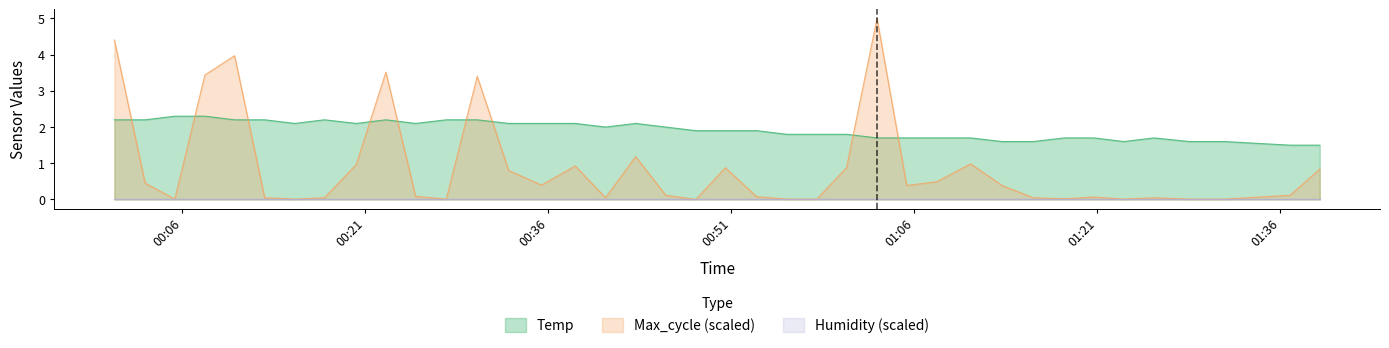

Which series has the largest total across all categories?

Temp